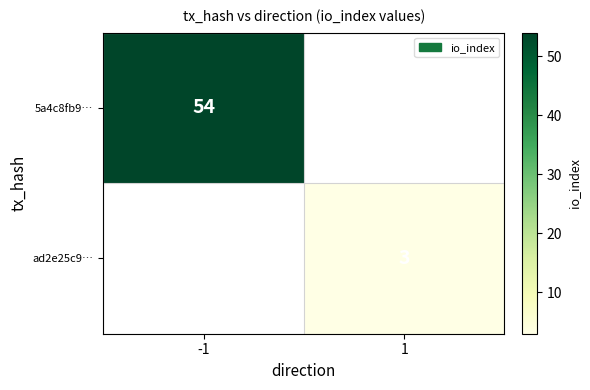

Is the value of ad2e25c9… at 1 greater than the value of 5a4c8fb9… at -1?

No